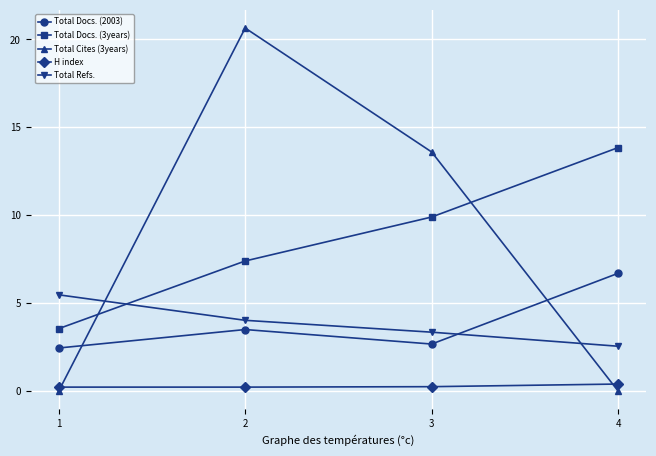

Is the value of Total Docs. (3years) at 2 greater than the value of Total Docs. (2003) at 1?

Yes